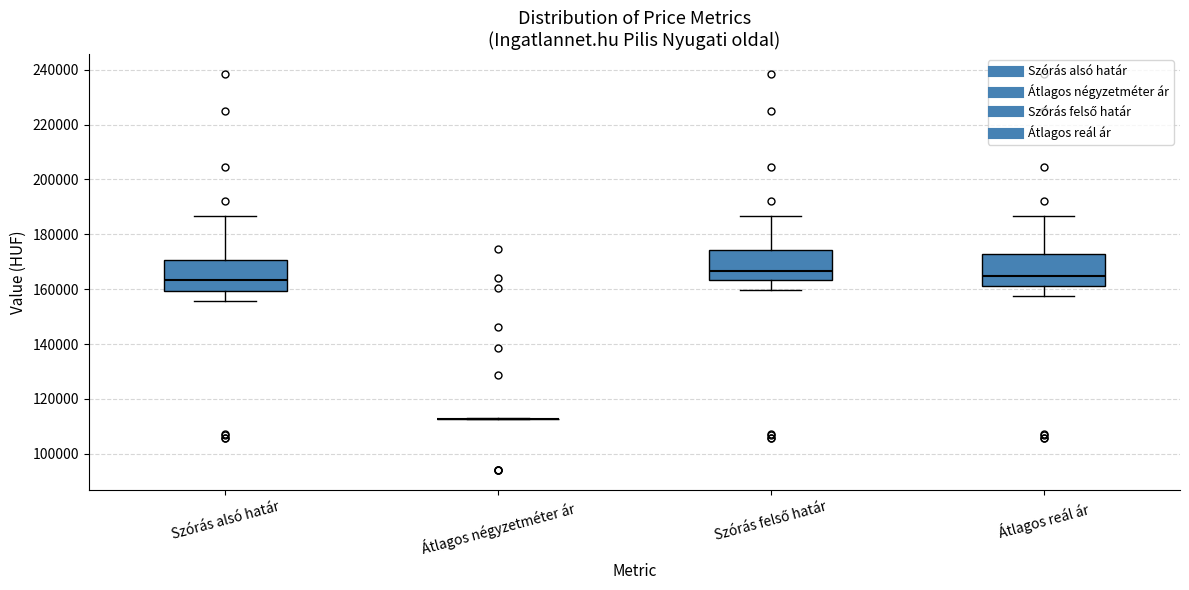

Reading left to right, transcribe this box plot: for each box, give where its median line is, the range the box spans, and where its two whiskers end, as read against the y-axis. The values are not printed on the chart, so give them approximately, as read against the axis.

Szórás alsó határ: median 164000, box 160000 to 170000, whiskers 156000 to 186000
Átlagos négyzetméter ár: box collapsed to a line at 112000, whiskers 112000 to 114000
Szórás felső határ: median 166000, box 164000 to 174000, whiskers 160000 to 186000
Átlagos reál ár: median 164000, box 162000 to 172000, whiskers 158000 to 186000